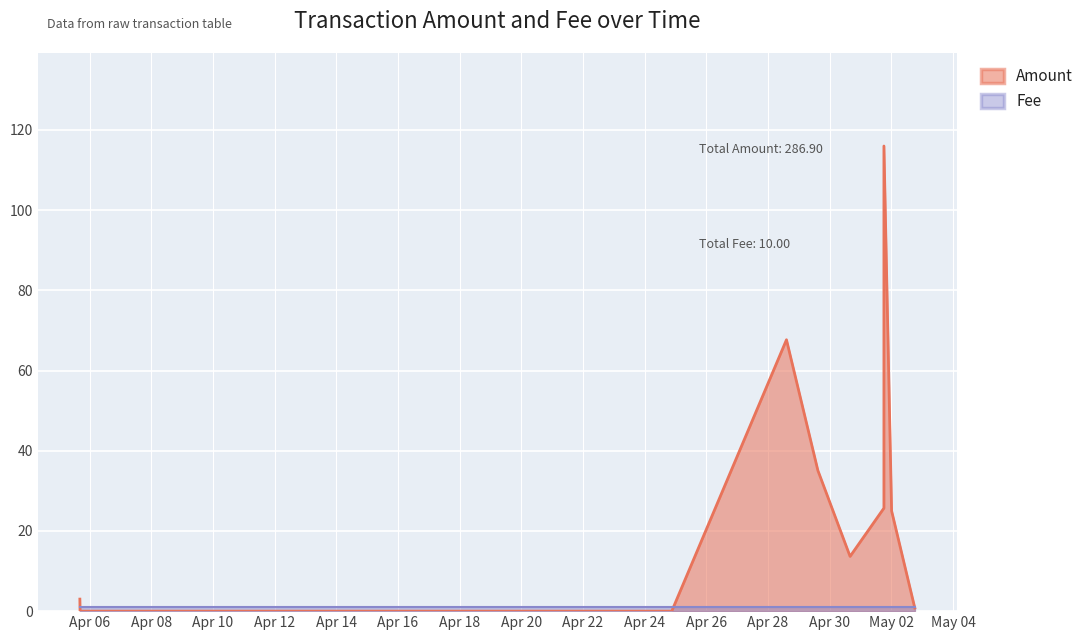

Is it true that the value at 2017-04-29 14:47:35 is 21.5?

False